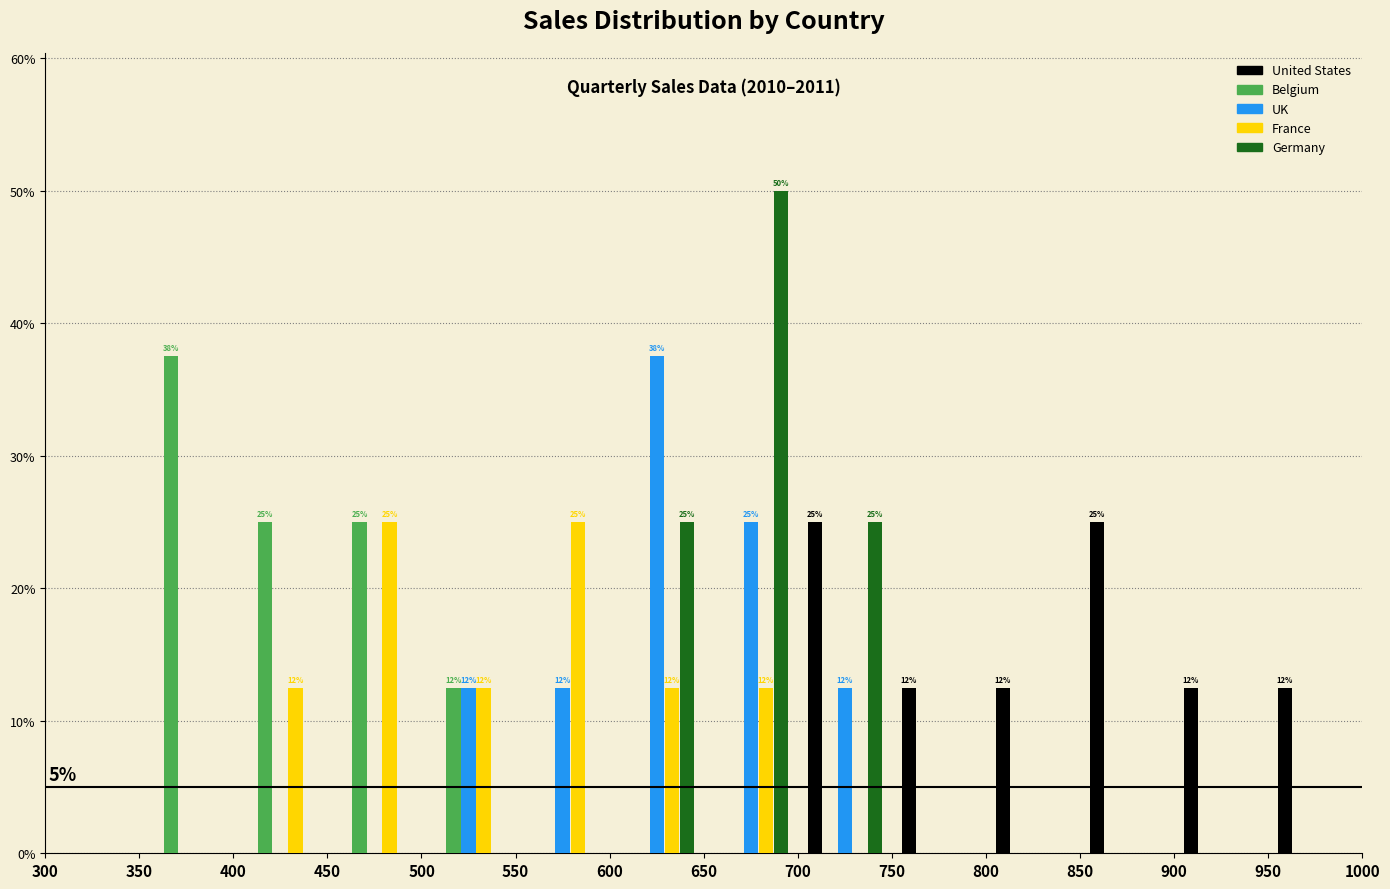

In the Germany series, which range on the x-axis has the tallest bar?

650 to 700